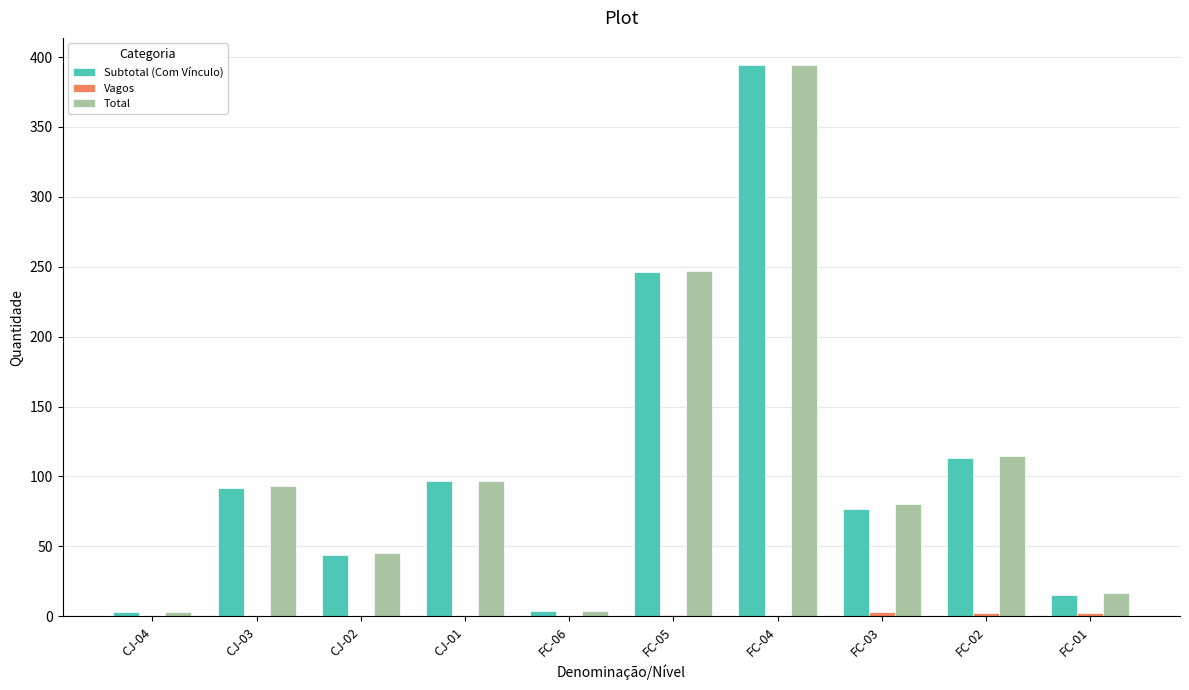

At which category is the sum across all series the highest?

FC-04